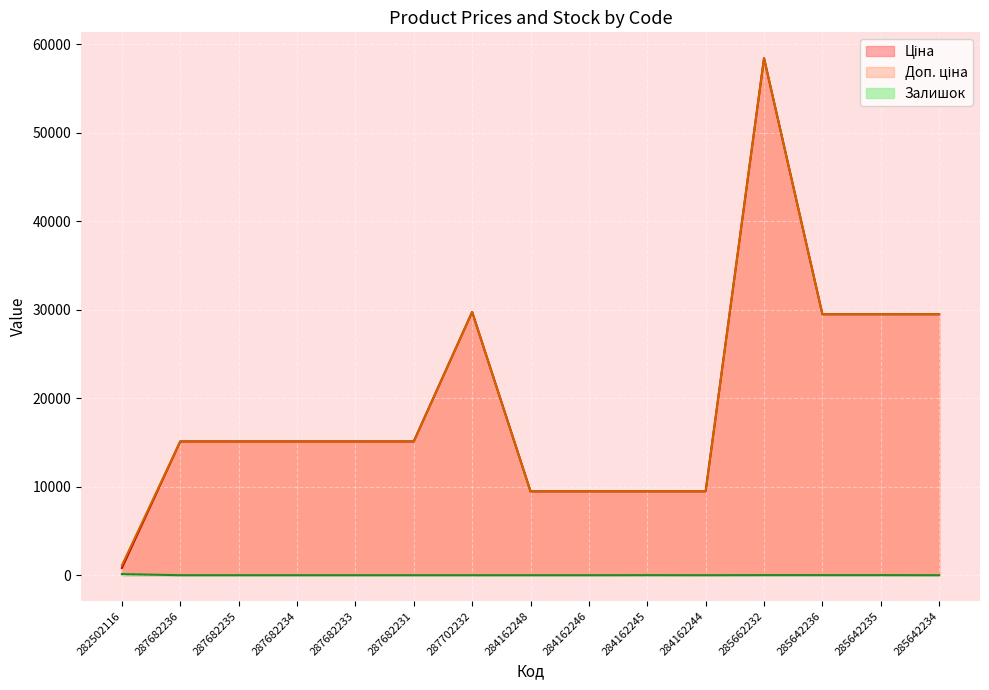

What position from the right is 284162248?

8